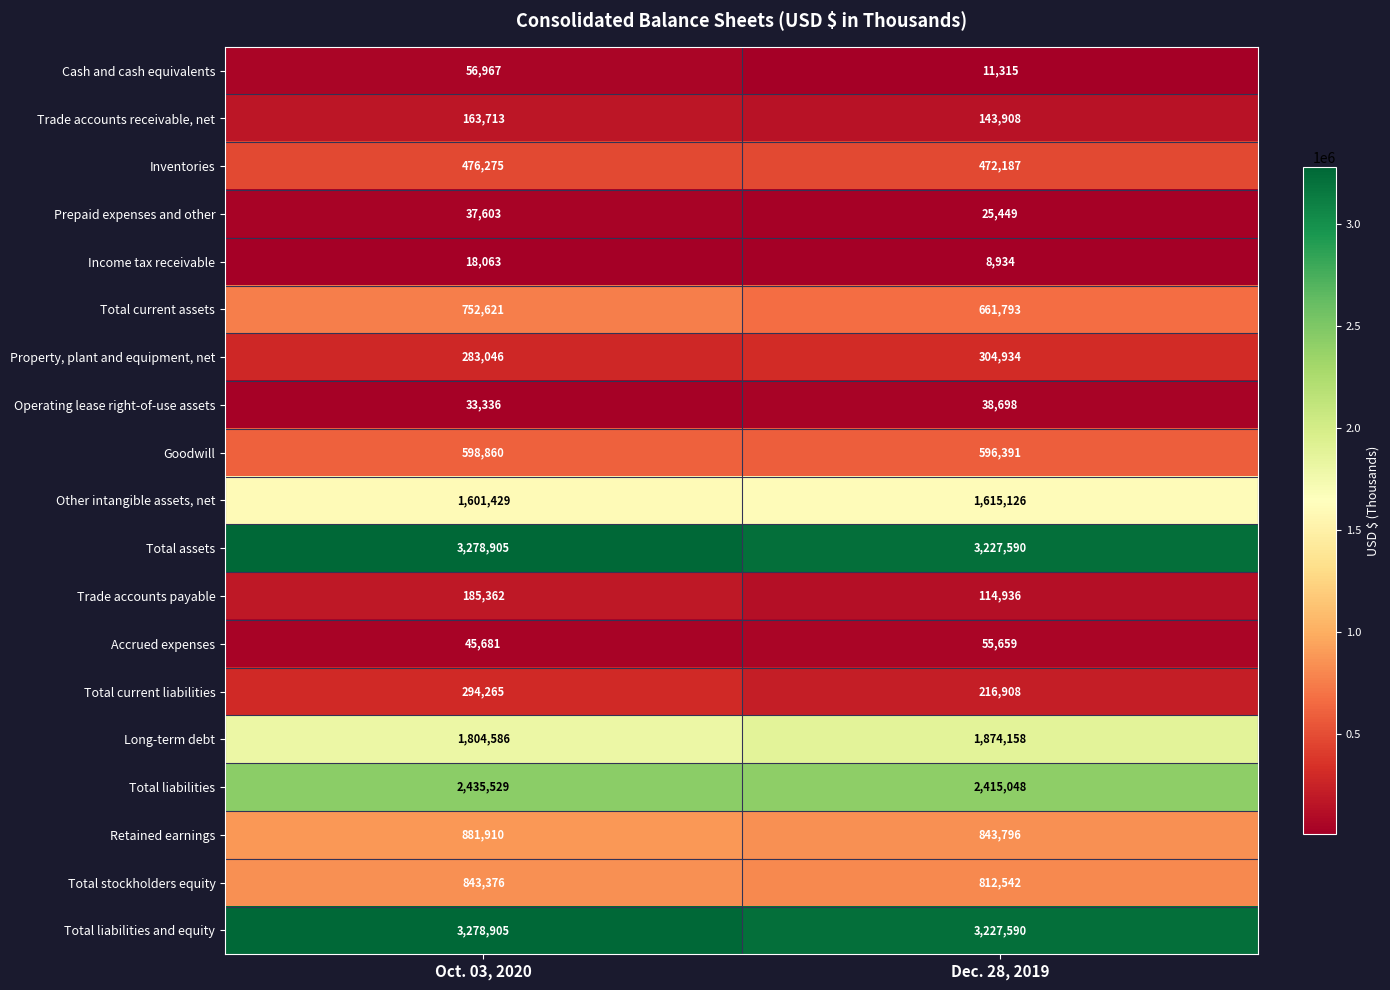

True or false: Goodwill has a value of 368682 at Oct. 03, 2020.

False